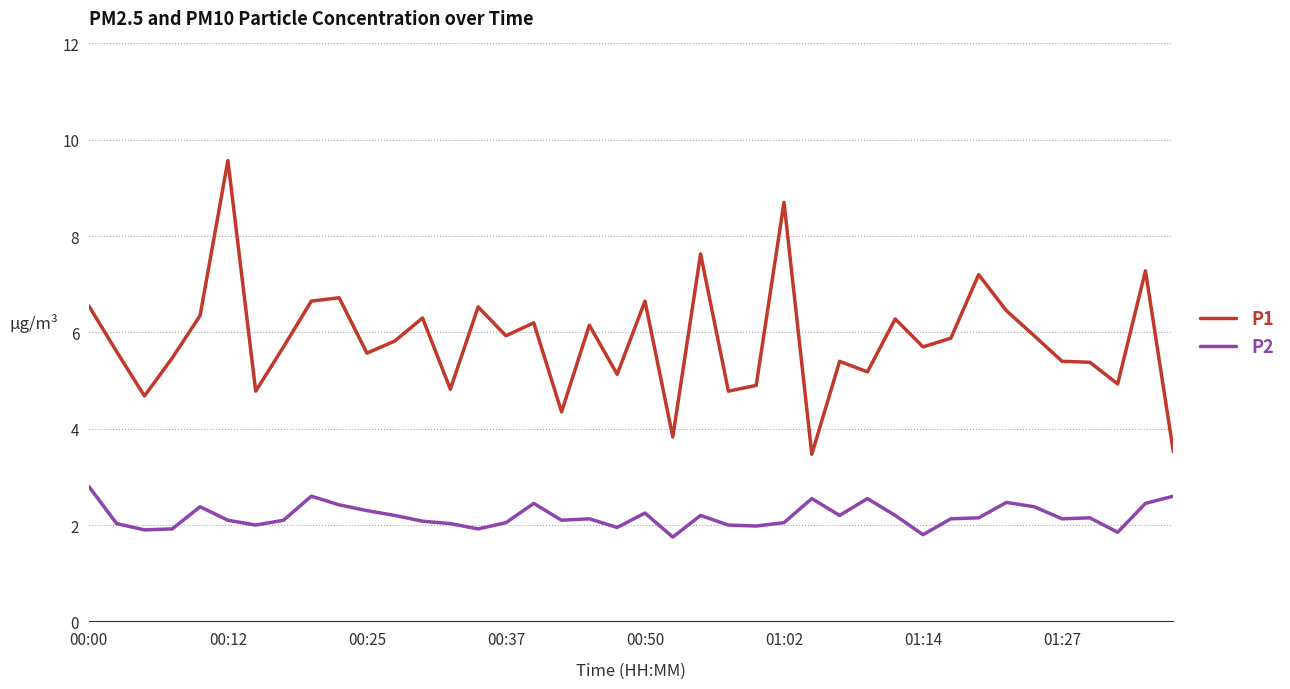

Rank the series by their average value, from highest to lowest.

P1, P2